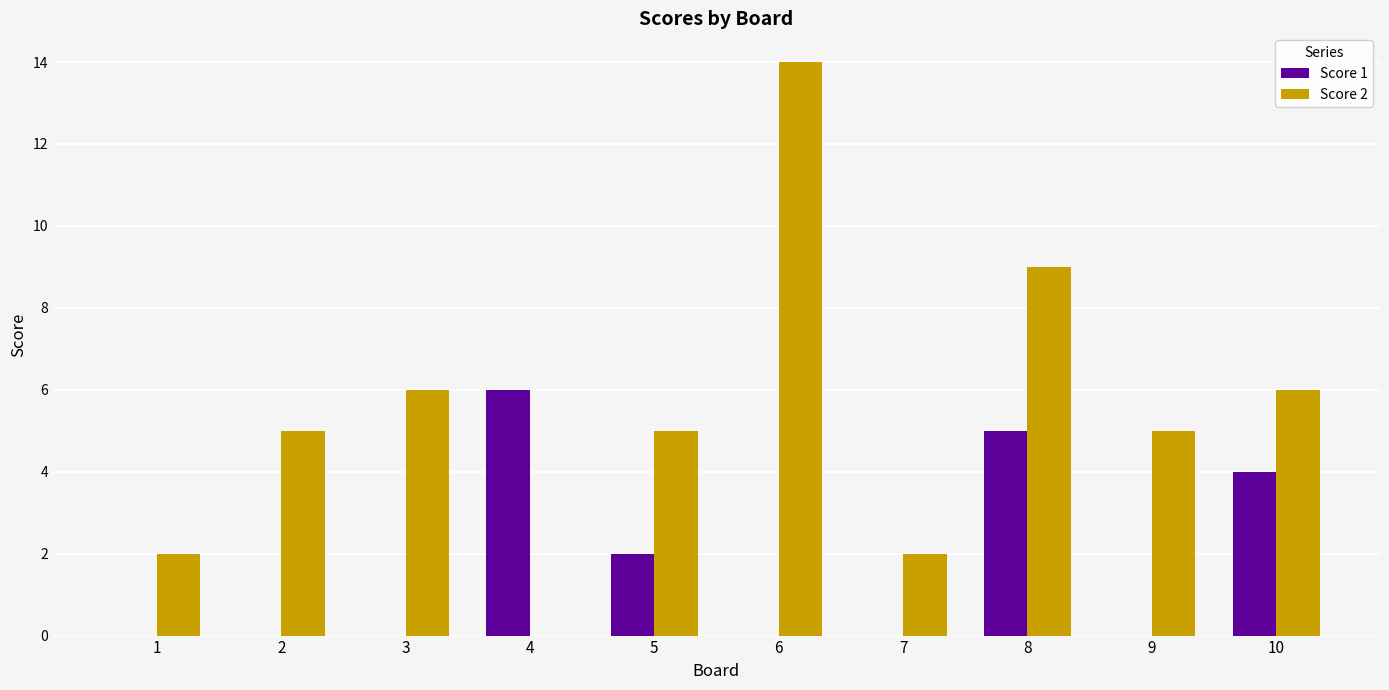

Which series has the largest total across all categories?

Score 2